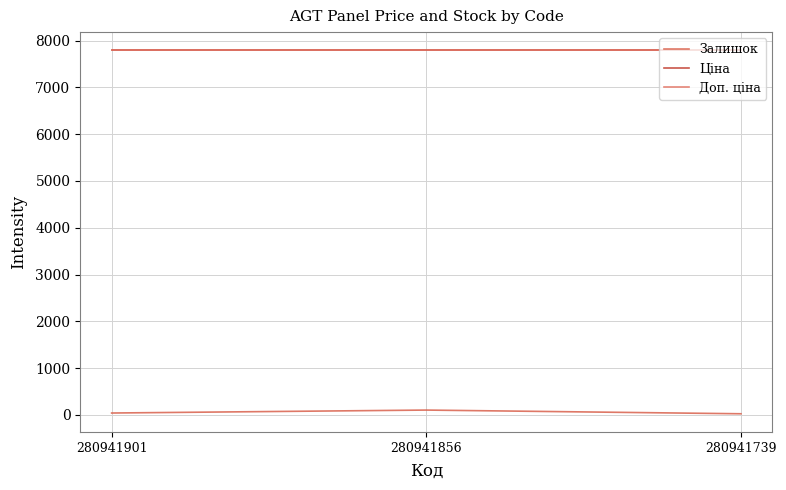

Between 280941901 and 280941739, which is larger?

280941901